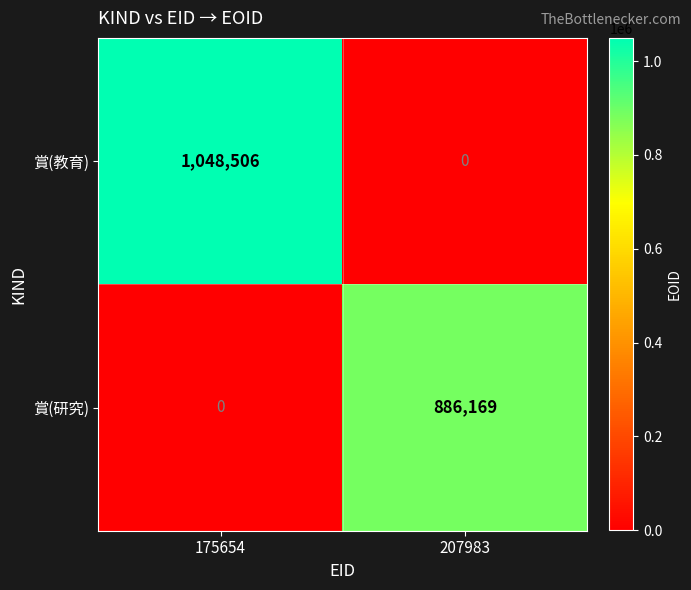

At 207983, list the series in order from smallest to largest.

賞(教育), 賞(研究)